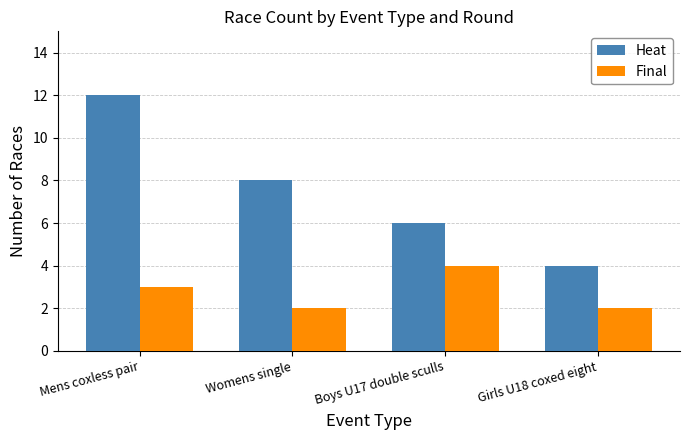

What is the spread (max minus min) of values at Mens coxless pair?

9